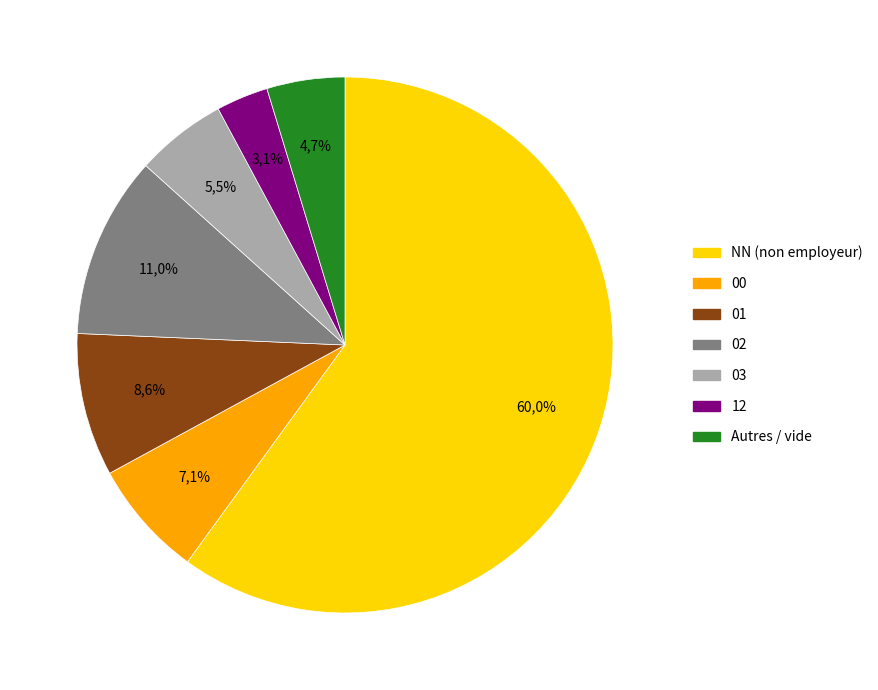

Rank the categories by value from lowest to highest.

12, other, 03, 00, 01, 02, NN